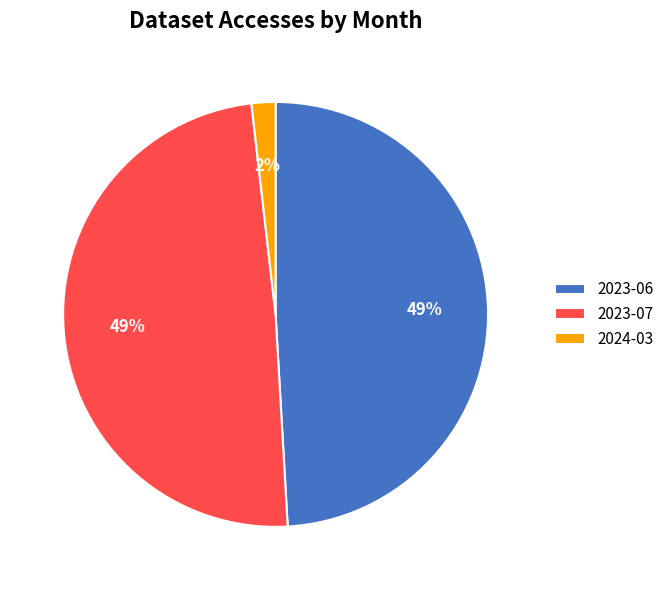

Count the number of slices in the pie.

3